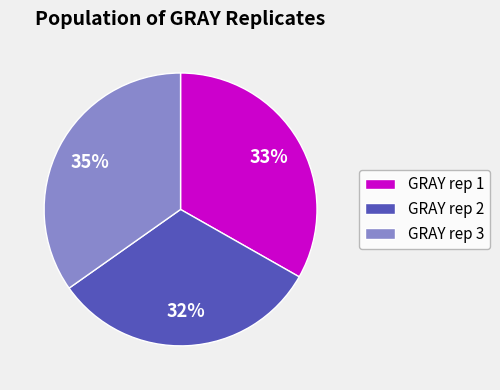

True or false: GRAY rep 3 accounts for 42% of the total.

False